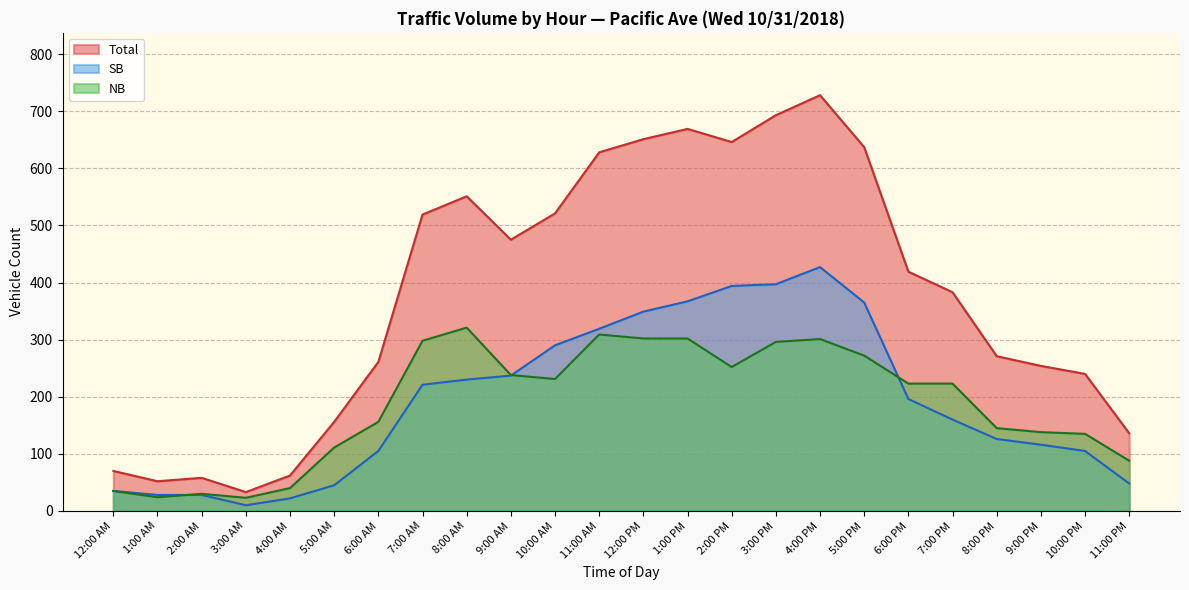

What is the minimum value shown in the chart?

10